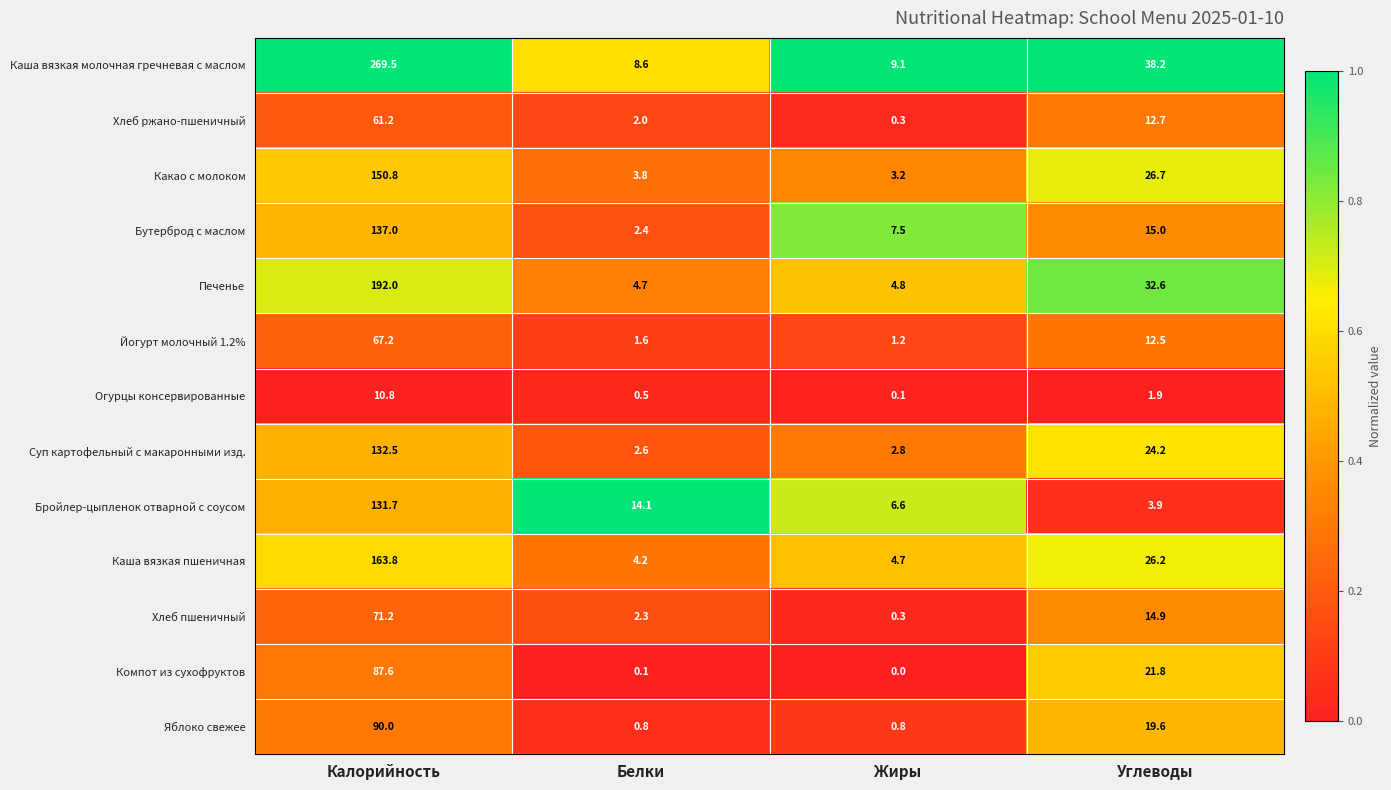

What is the difference between the maximum and minimum values in the Какао с молоком series?

147.6